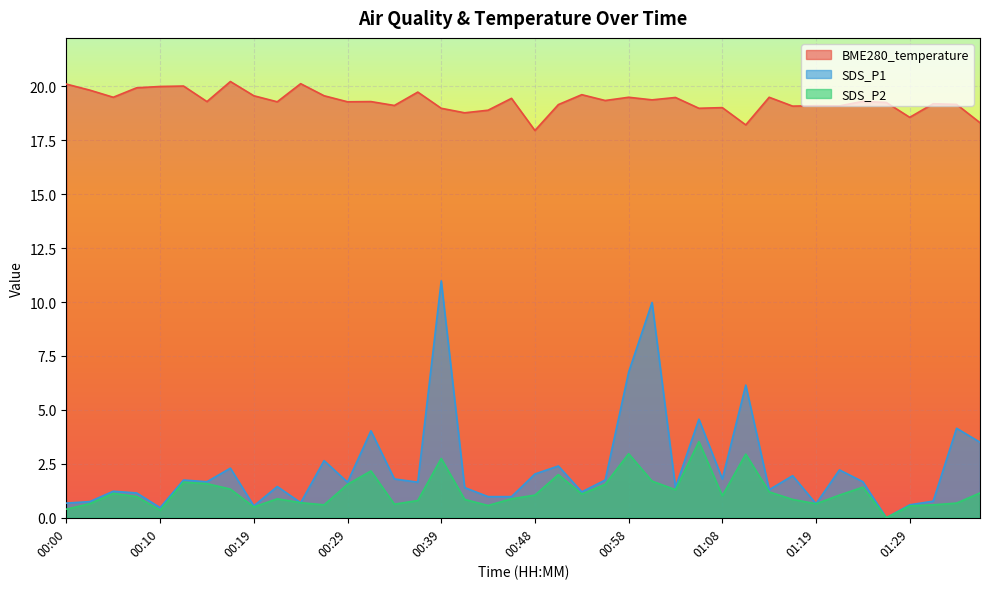

Which series has the widest spread of values?

SDS_P1